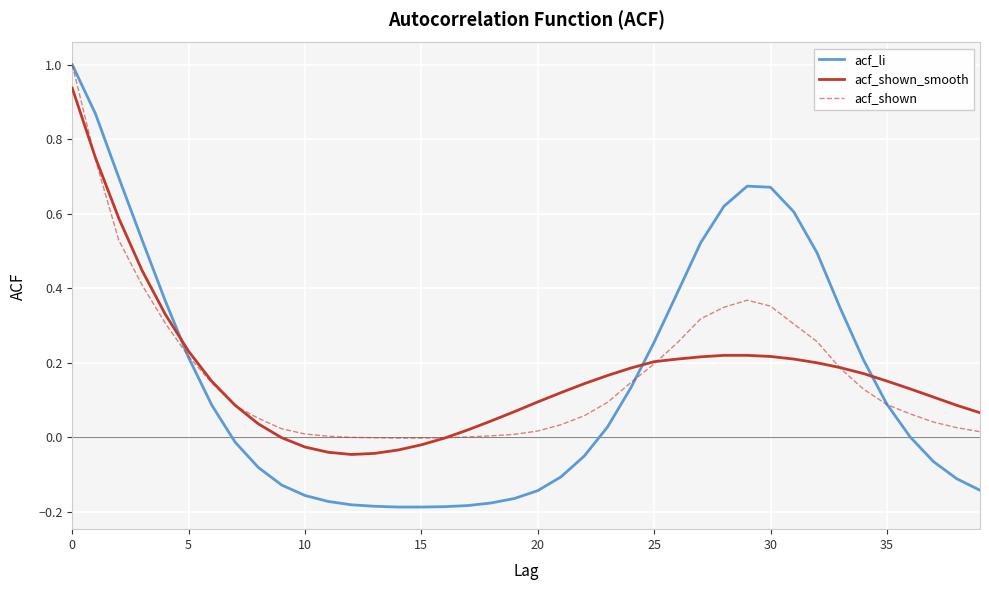

Which series has the widest spread of values?

acf_li